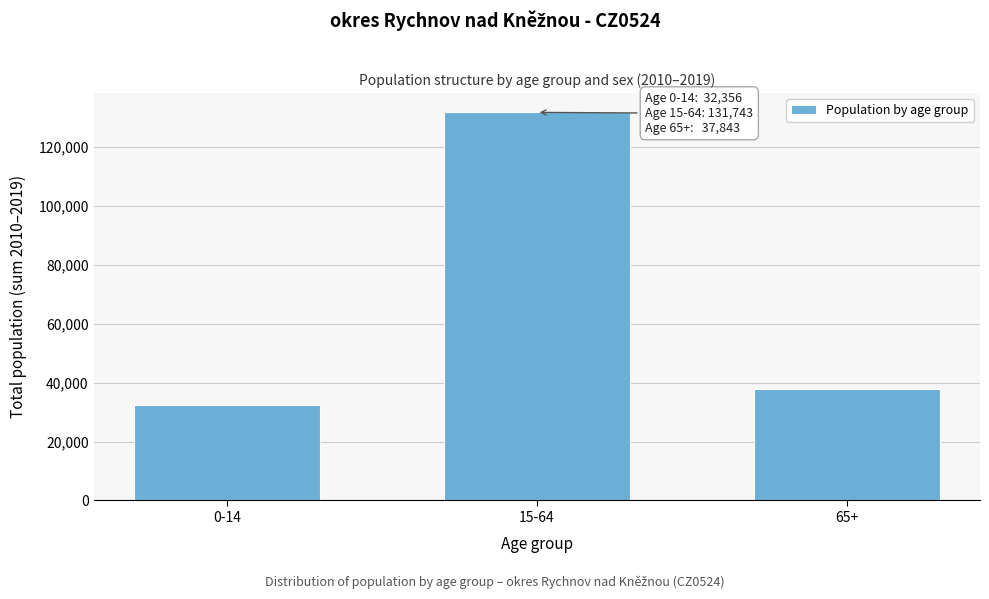

Reading left to right, list all the values displayed in this chart.

32356	131743	37843